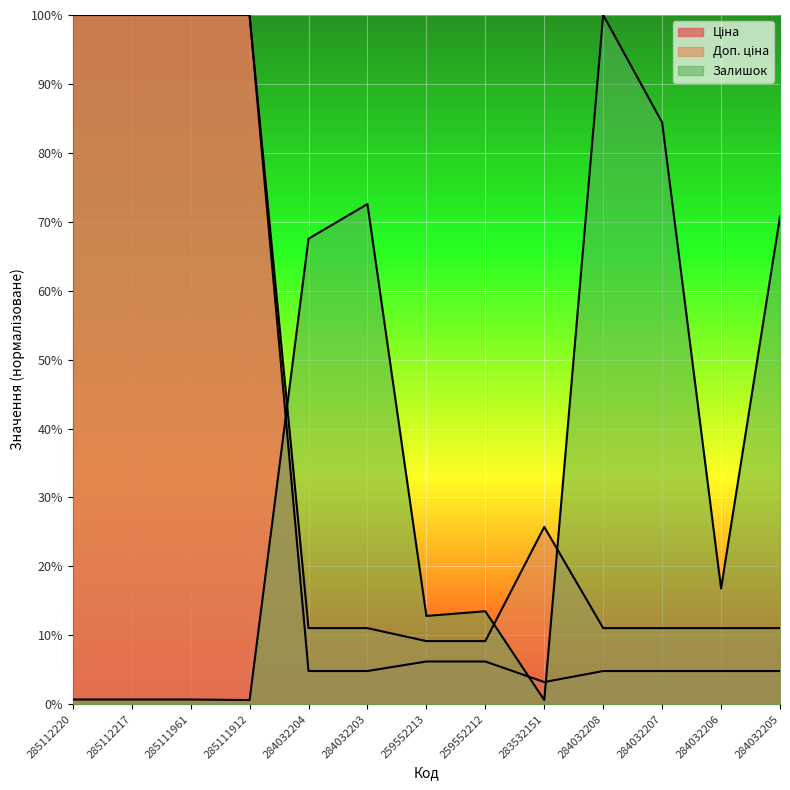

How many data points in Ціна are less than 4?

1